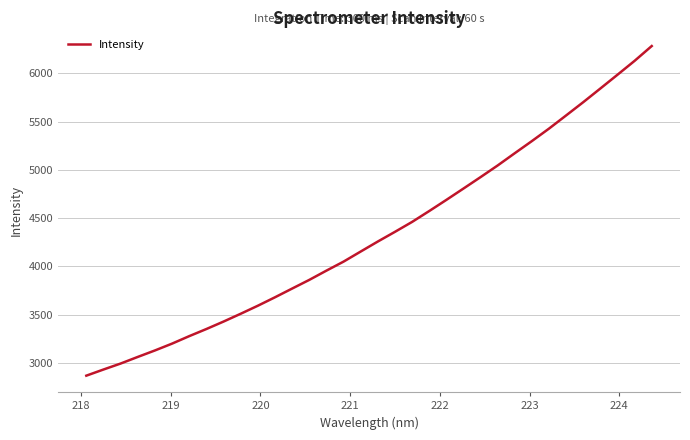

What is the maximum value shown in the chart?

6284.7